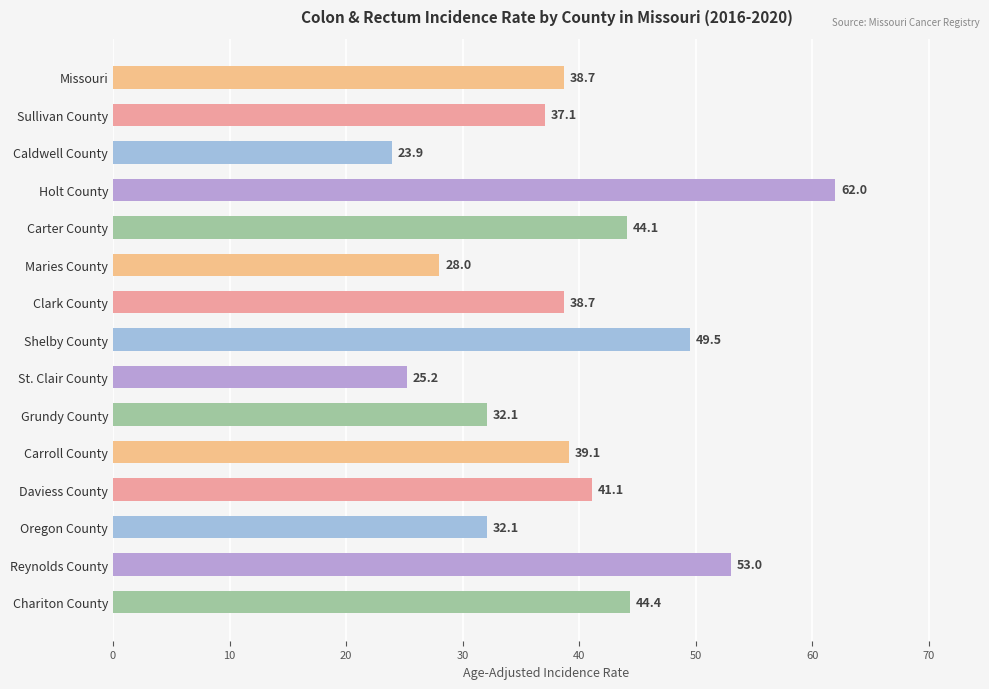

What value does the data have at Carroll County?

39.1